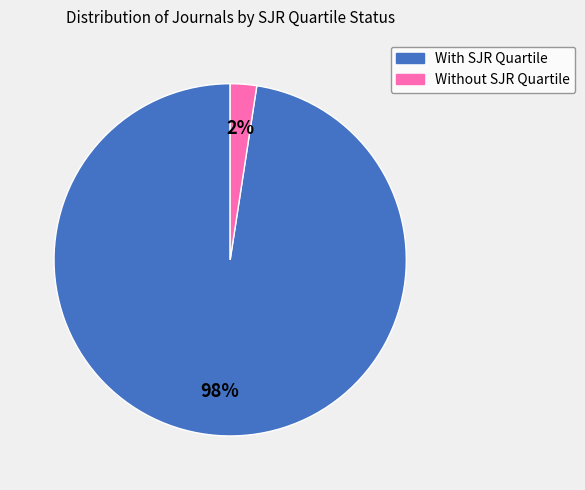

To the nearest percent, what is the average slice percentage?

50%